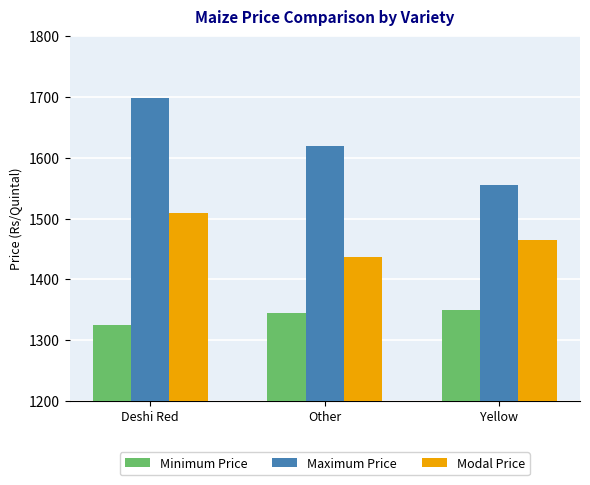

How many Modal Price values are between 1437 and 1510?

3